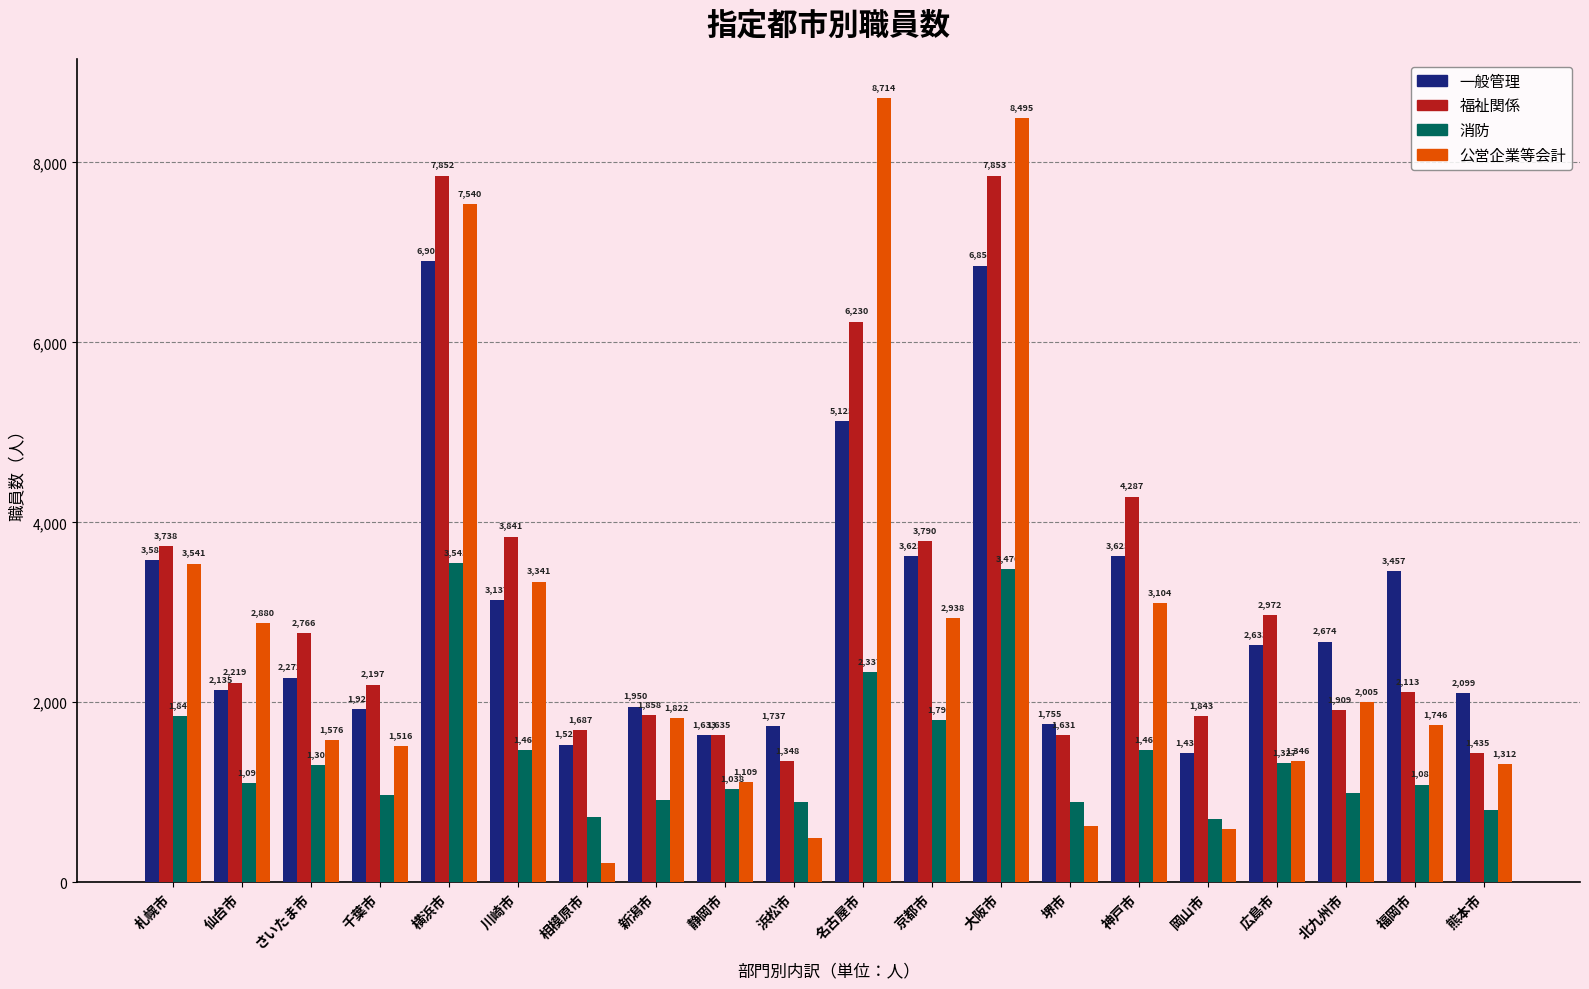

What is the sum of the 公営企業等会計 values at 広島市 and 千葉市?

2862